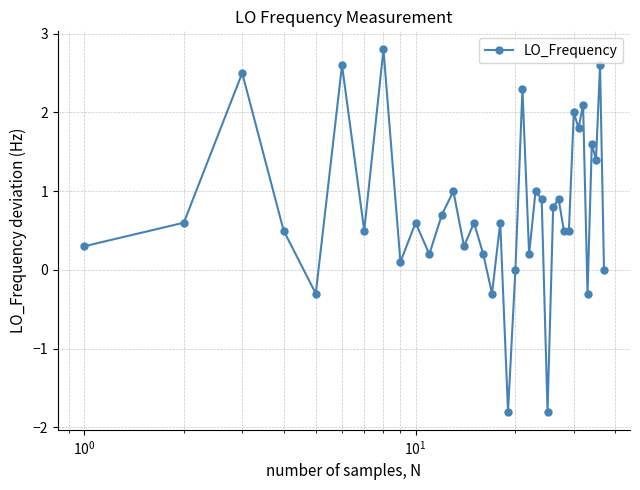

What is the sum of all values?

28.2